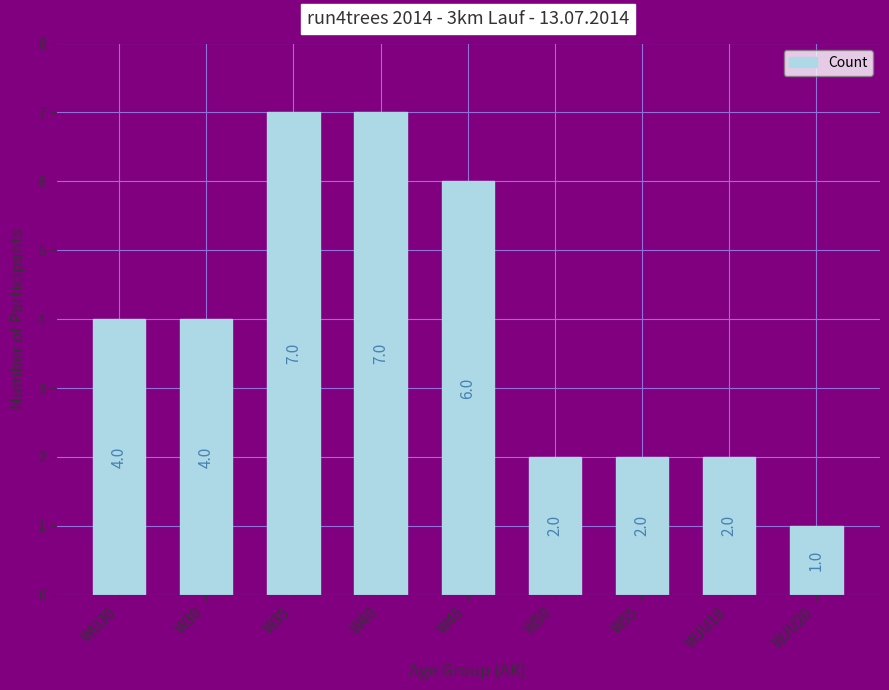

What is the approximate value at W50?

2